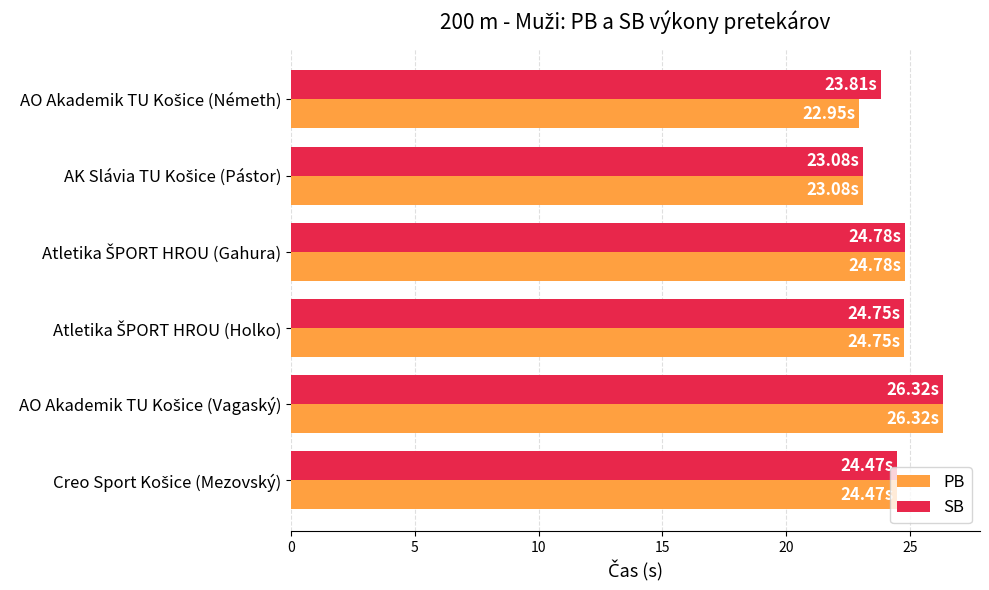

What is the sum of all SB values?

147.2